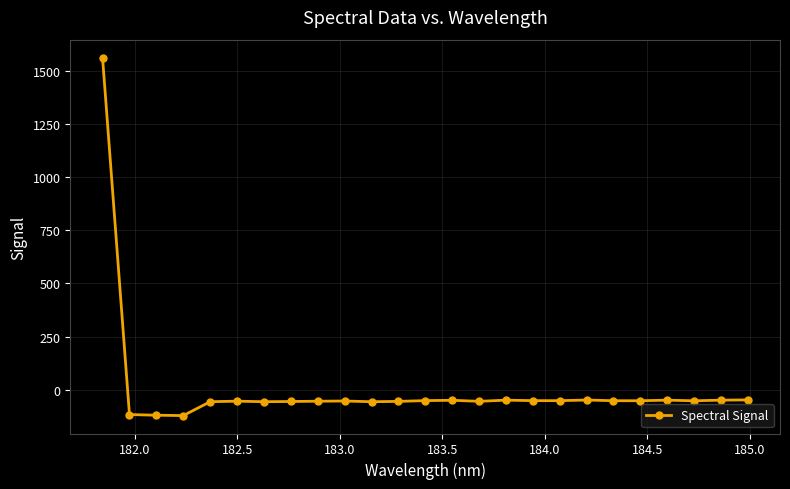

What is the average value?

4.7